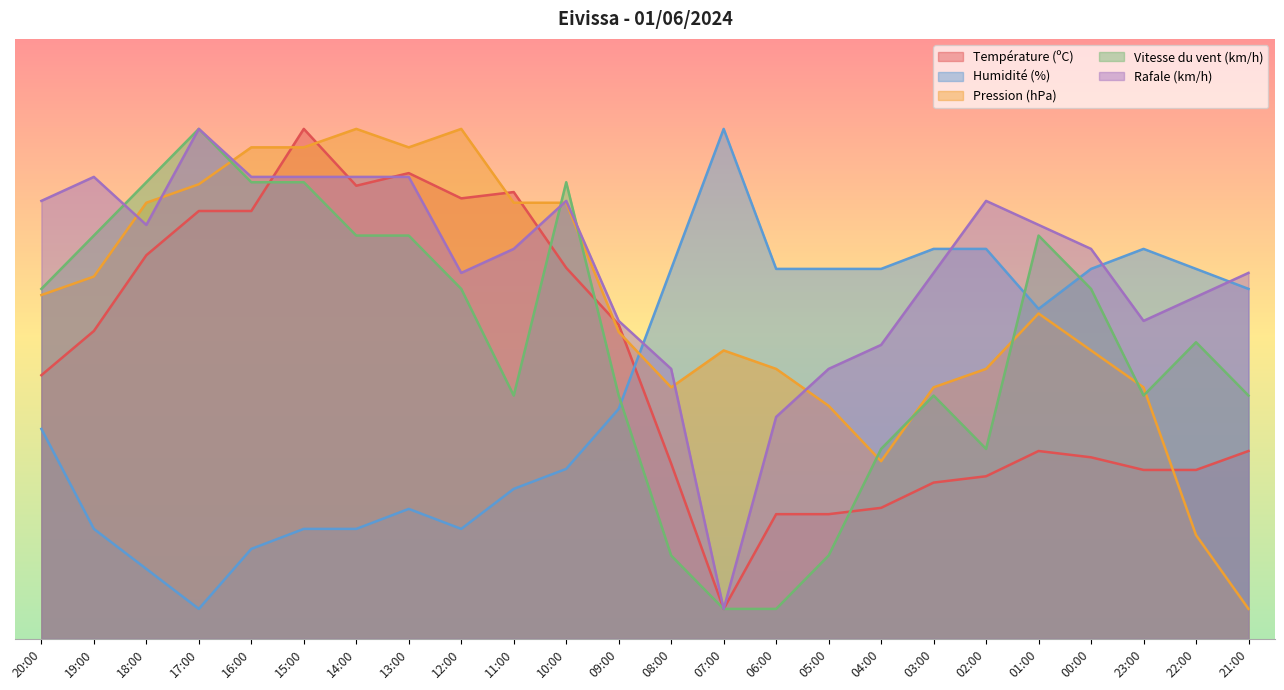

Reading right to left, transcribe all the data shown in this chart.

Température (ºC): 21:00=31.3	22:00=28.2	23:00=28.2	00:00=30.3	01:00=31.3	02:00=27.1	03:00=26.1	04:00=21.8	05:00=20.8	06:00=20.8	07:00=5.0	08:00=29.2	09:00=52.4	10:00=61.8	11:00=74.5	12:00=73.4	13:00=77.6	14:00=75.5	15:00=85.0	16:00=71.3	17:00=71.3	18:00=63.9	19:00=51.3	20:00=43.9
Humidité (%): 21:00=58.3	22:00=61.7	23:00=65.0	00:00=61.7	01:00=55.0	02:00=65.0	03:00=65.0	04:00=61.7	05:00=61.7	06:00=61.7	07:00=85.0	08:00=61.7	09:00=38.3	10:00=28.3	11:00=25.0	12:00=18.3	13:00=21.7	14:00=18.3	15:00=18.3	16:00=15.0	17:00=5.0	18:00=11.7	19:00=18.3	20:00=35.0
Pression (hPa): 21:00=5.0	22:00=17.3	23:00=41.9	00:00=48.1	01:00=54.2	02:00=45.0	03:00=41.9	04:00=29.6	05:00=38.8	06:00=45.0	07:00=48.1	08:00=41.9	09:00=51.2	10:00=72.7	11:00=72.7	12:00=85.0	13:00=81.9	14:00=85.0	15:00=81.9	16:00=81.9	17:00=75.8	18:00=72.7	19:00=60.4	20:00=57.3
Vitesse du vent (km/h): 21:00=40.6	22:00=49.4	23:00=40.6	00:00=58.3	01:00=67.2	02:00=31.7	03:00=40.6	04:00=31.7	05:00=13.9	06:00=5.0	07:00=5.0	08:00=13.9	09:00=40.6	10:00=76.1	11:00=40.6	12:00=58.3	13:00=67.2	14:00=67.2	15:00=76.1	16:00=76.1	17:00=85.0	18:00=76.1	19:00=67.2	20:00=58.3
Rafale (km/h): 21:00=61.0	22:00=57.0	23:00=53.0	00:00=65.0	01:00=69.0	02:00=73.0	03:00=61.0	04:00=49.0	05:00=45.0	06:00=37.0	07:00=5.0	08:00=45.0	09:00=53.0	10:00=73.0	11:00=65.0	12:00=61.0	13:00=77.0	14:00=77.0	15:00=77.0	16:00=77.0	17:00=85.0	18:00=69.0	19:00=77.0	20:00=73.0